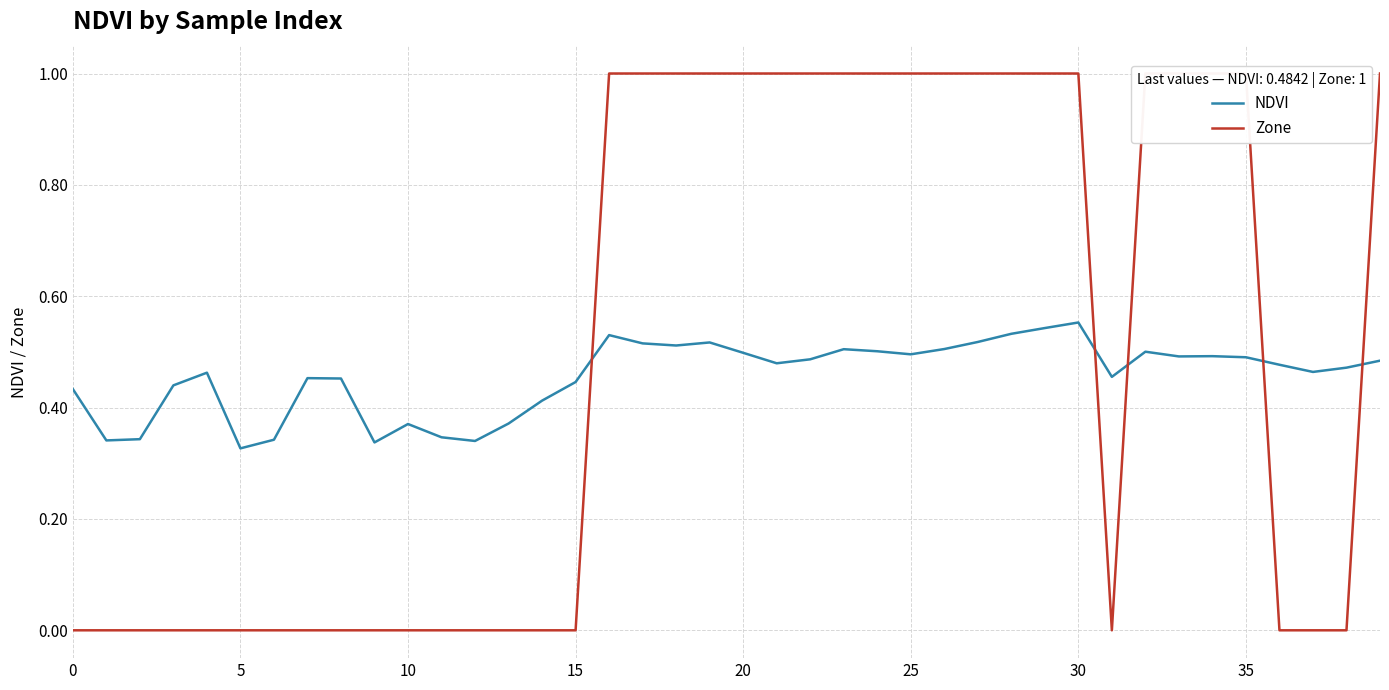

Which label corresponds to the largest value in the chart?

16